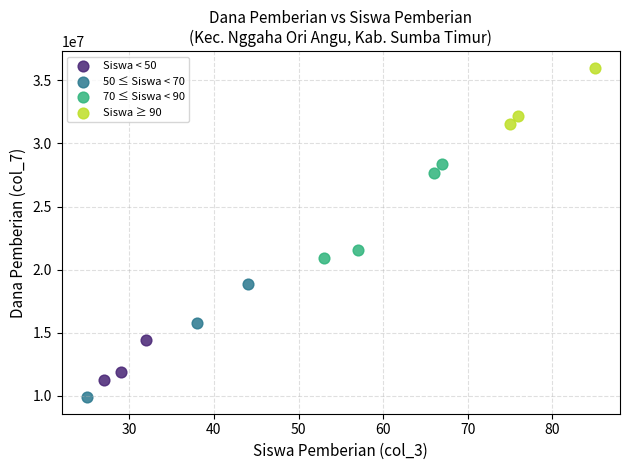

Which series contains the highest Y value?

Siswa ≥ 90